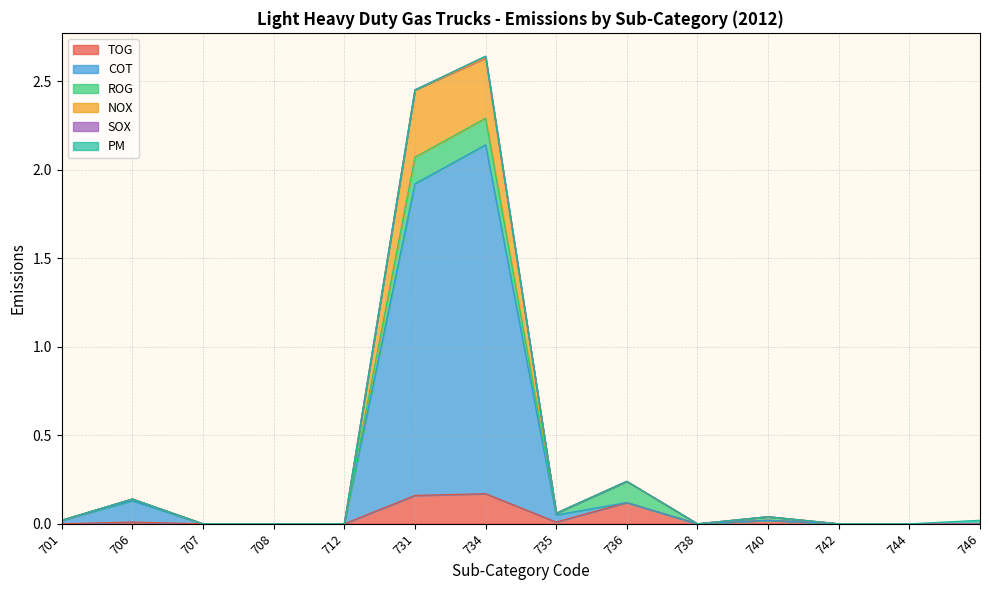

In NOX, how many points are higher than both neighbors (excluding endpoints)?

4